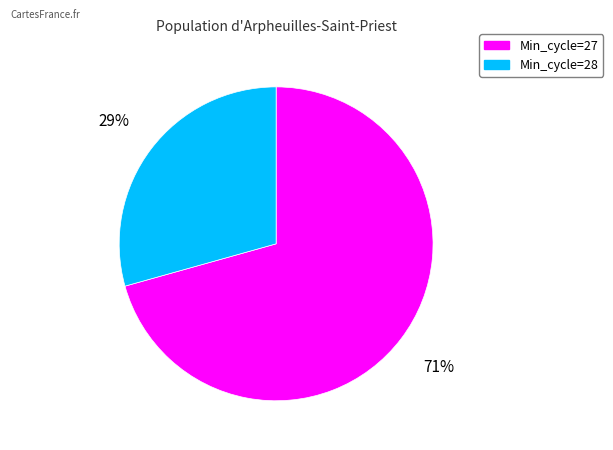

Does any single category account for the majority?

Yes